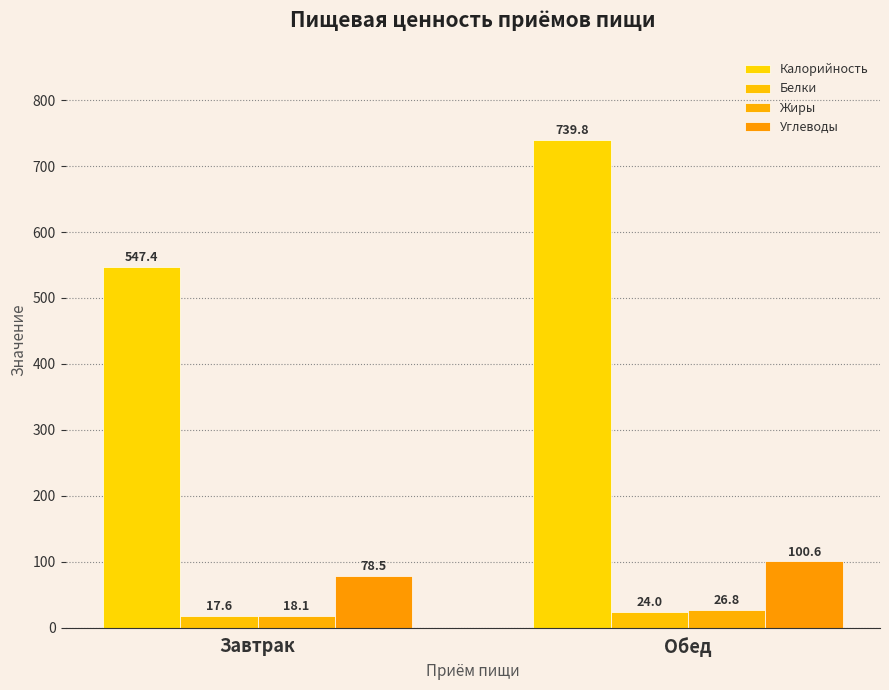

Reading left to right, transcribe all the data shown in this chart.

Калорийность: Завтрак=547.4	Обед=739.8
Белки: Завтрак=17.6	Обед=24.0
Жиры: Завтрак=18.1	Обед=26.8
Углеводы: Завтрак=78.5	Обед=100.6